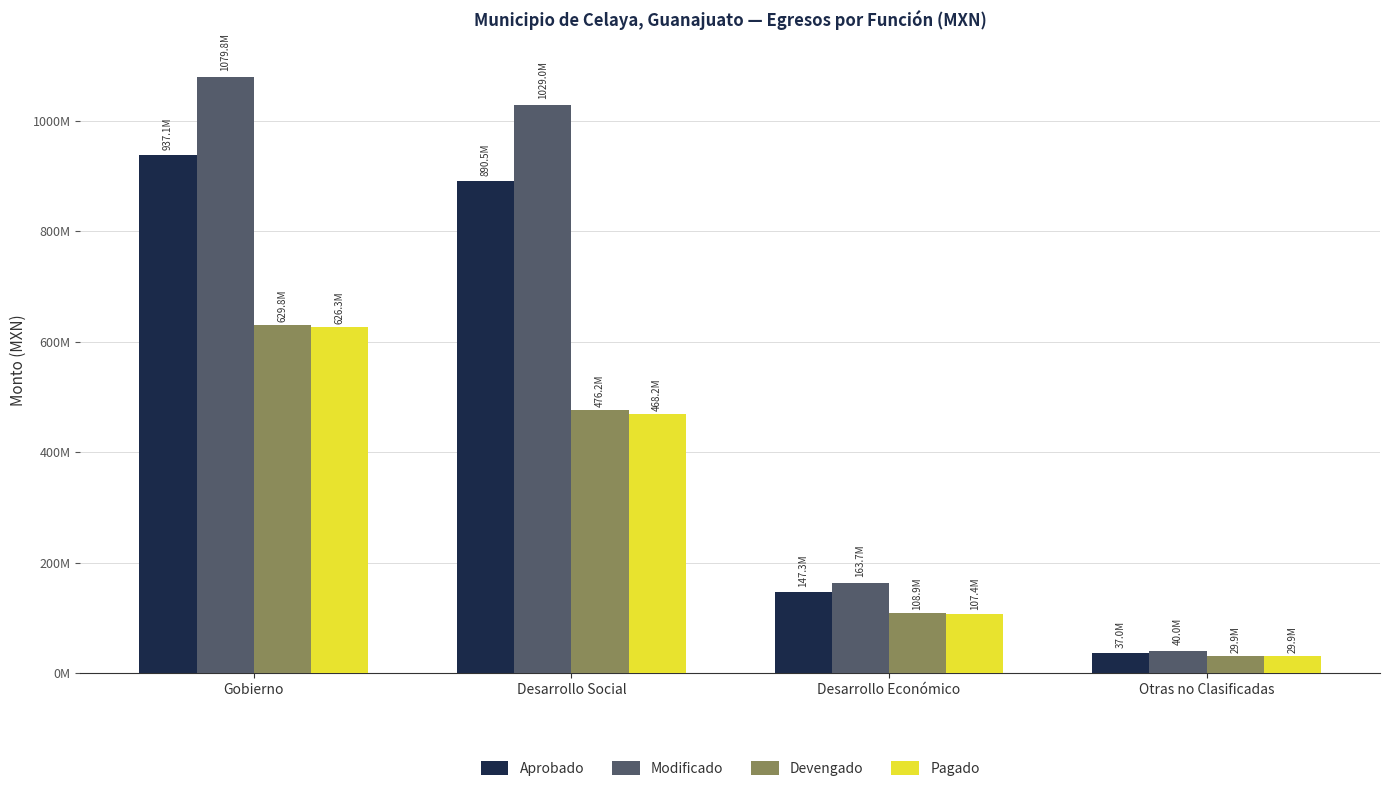

What is the label of the 3rd bar from the right?

Desarrollo Social